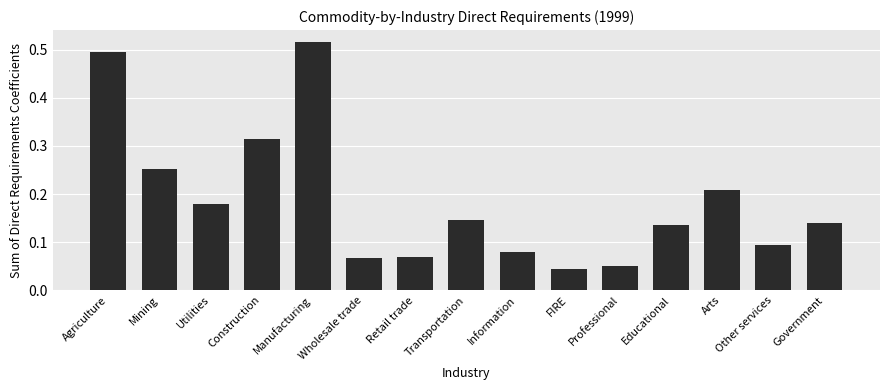

Which has a higher value, Utilities or Information?

Utilities